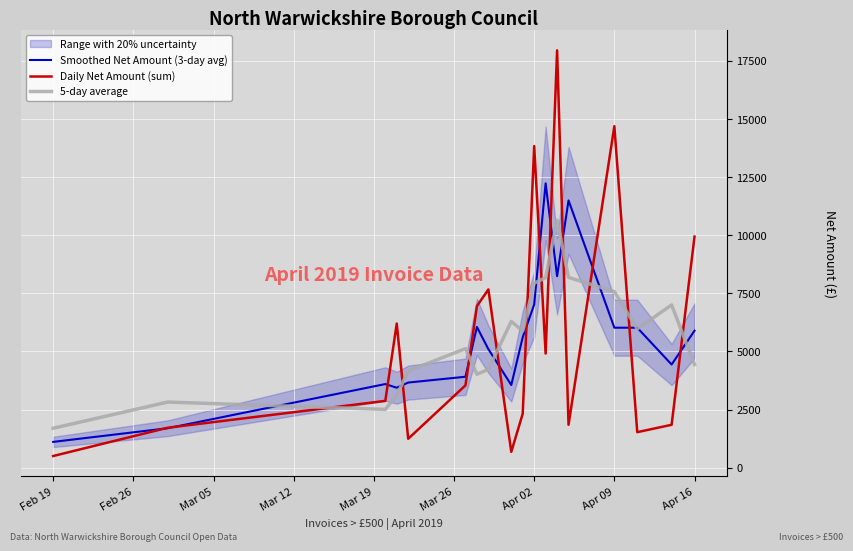

After their last crossing, which series has the higher values: 5-day average or Daily Net Amount (sum)?

Daily Net Amount (sum)